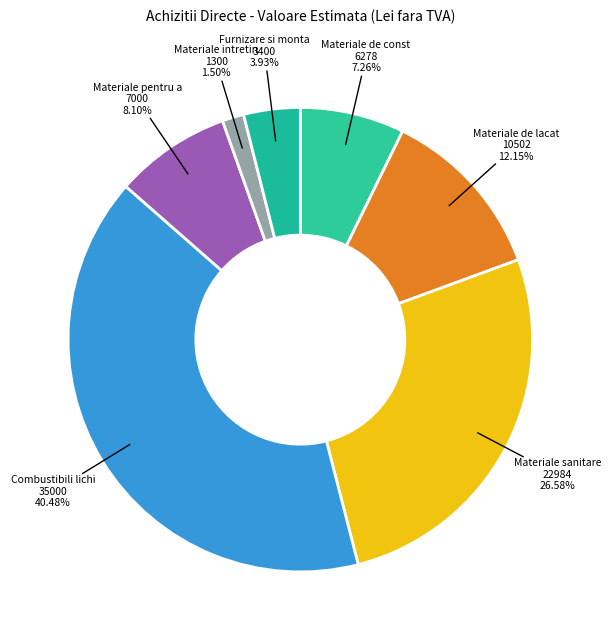

How many segments does this pie chart have?

7